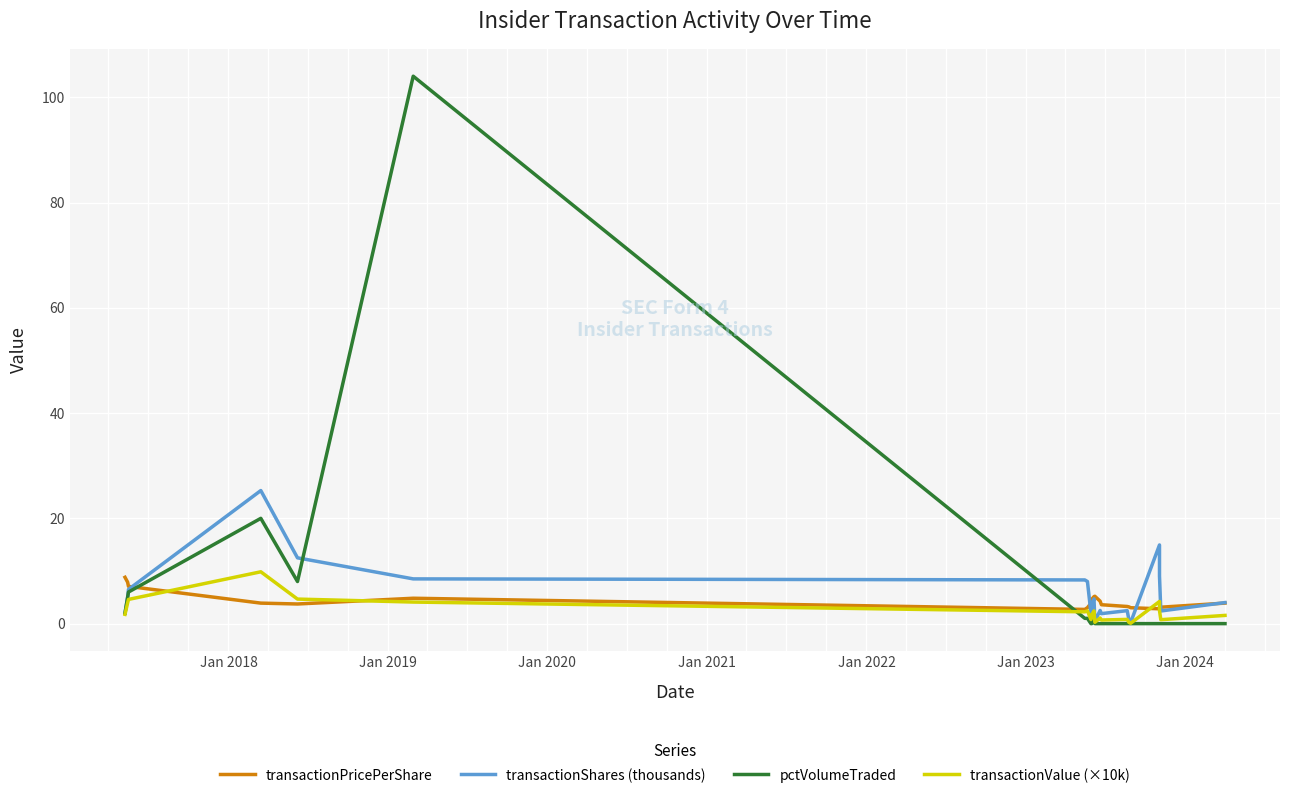

At how many categories does at least one series exceed 0?

21